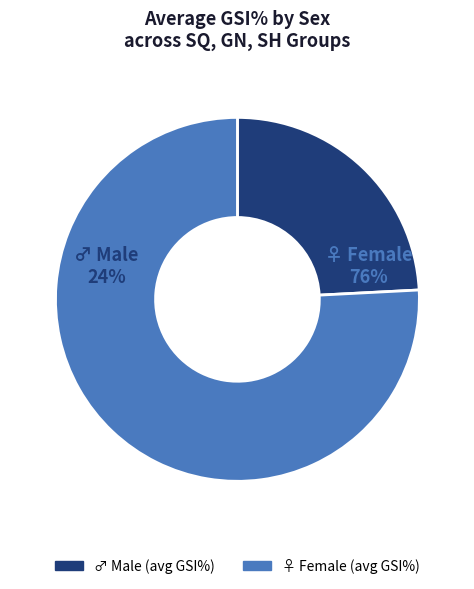

Combined, do ♂ SH and ♂ SQ account for over 50%?

No